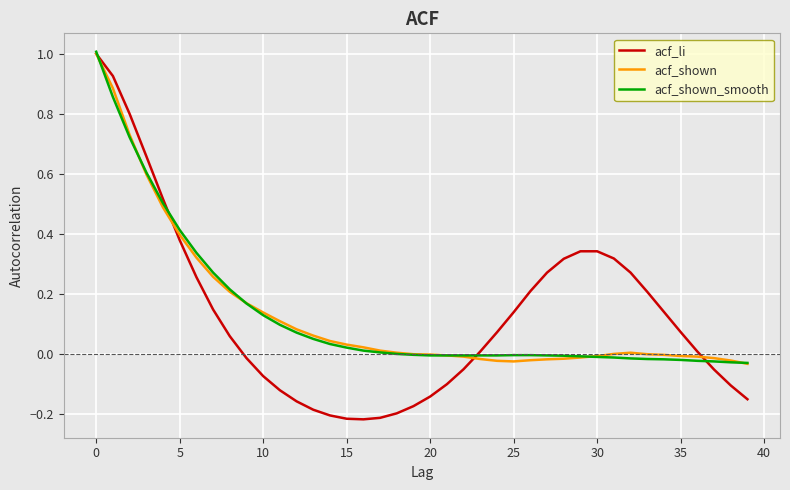

What is the maximum value for acf_shown_smooth?

1.0